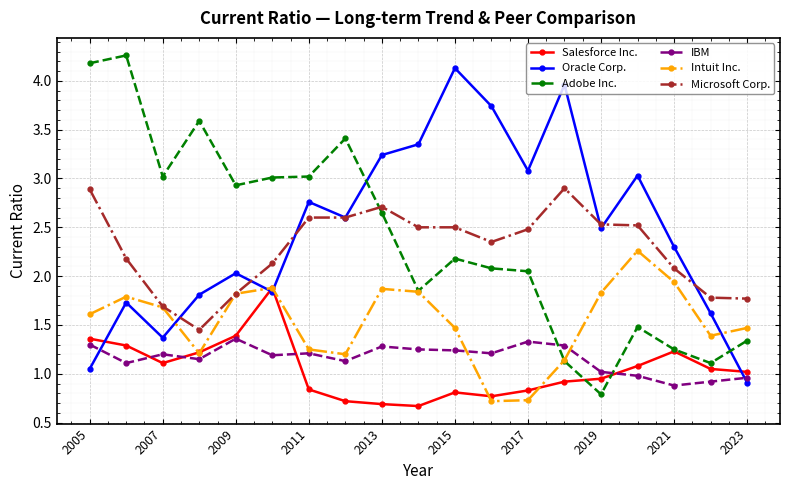

True or false: Oracle Corp. has more than 0 points higher than both neighbors.

True